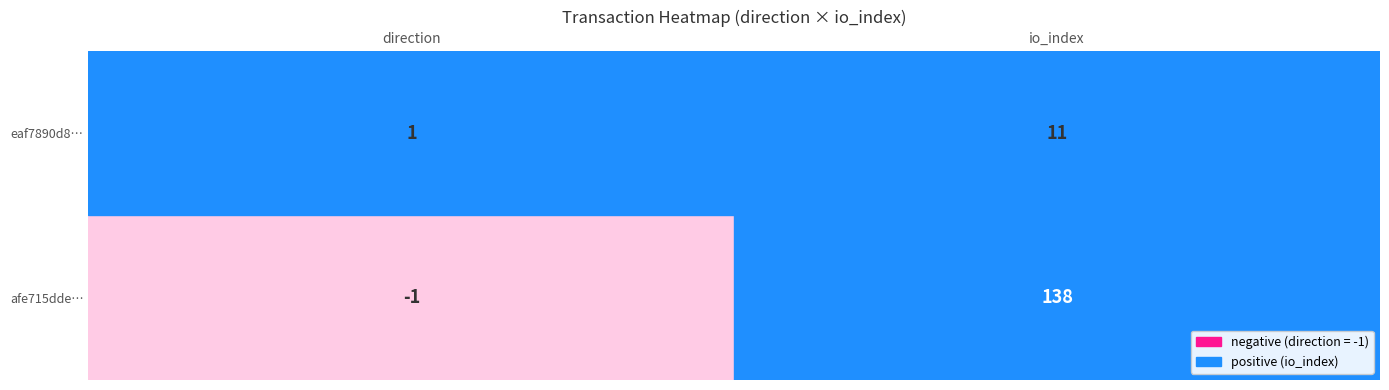

List the series in order of their peak value, highest first.

afe715ddeb0059e90c96e3cdff3ccbb82eb9c6e, eaf7890d81ebefe5505558bc9aa692728263f13